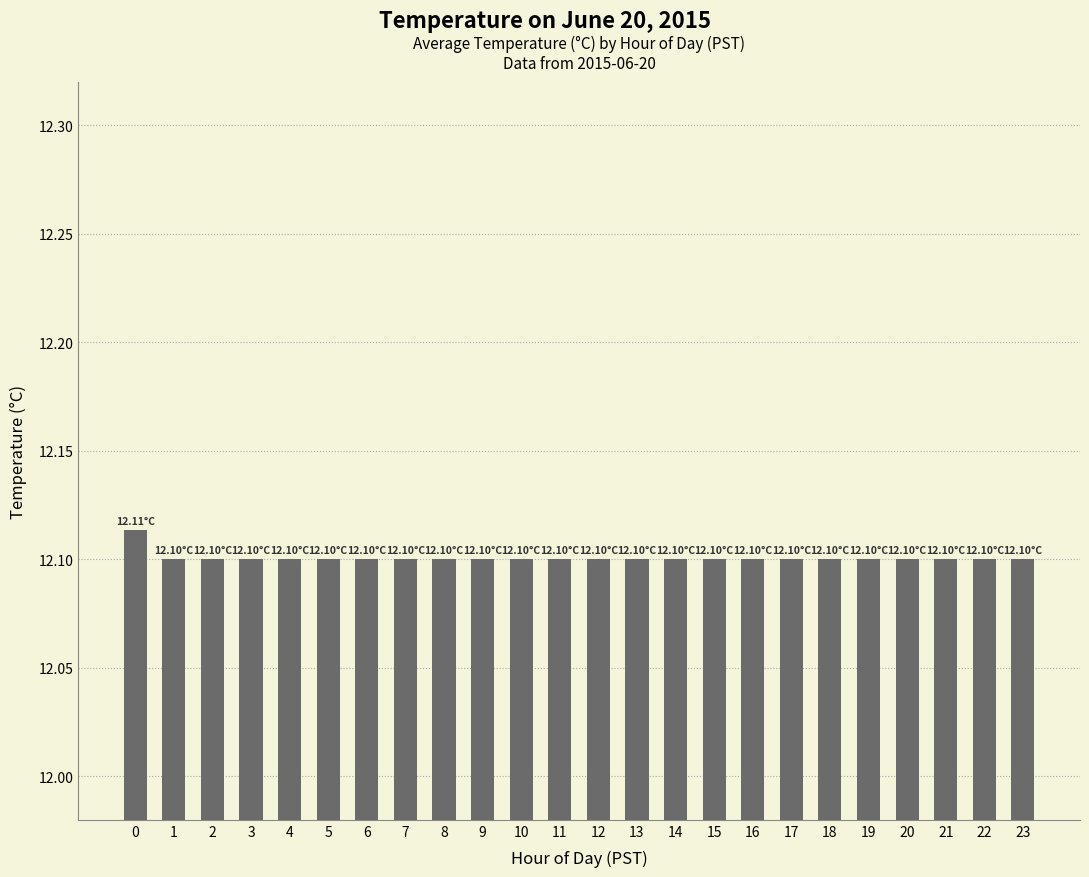

What is the sum of the values at 7 and 20?

24.2